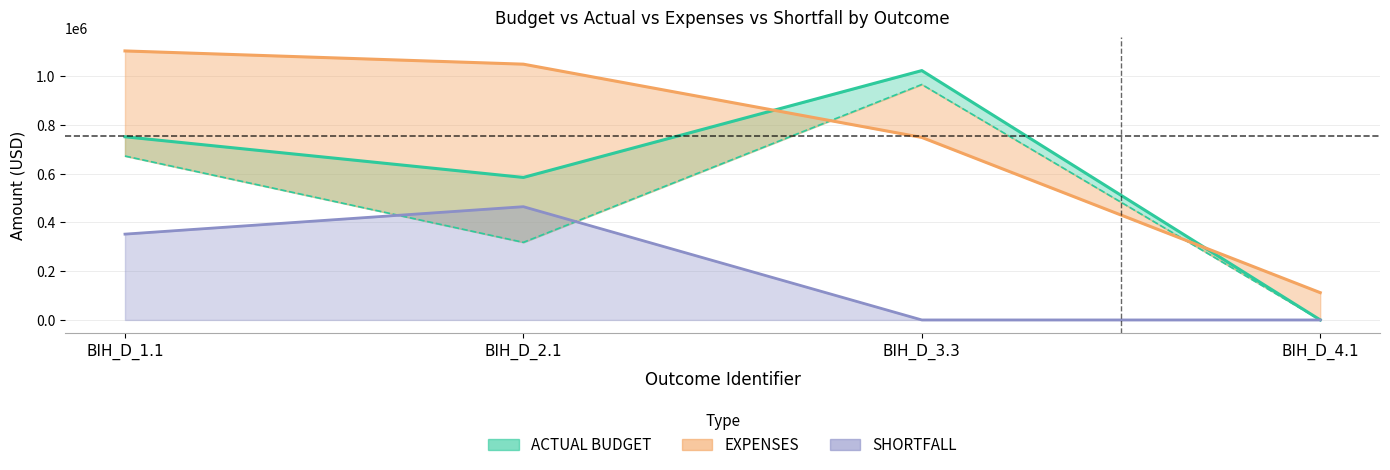

What is the total value across all series at BIH_D_1.1?

2878063.7